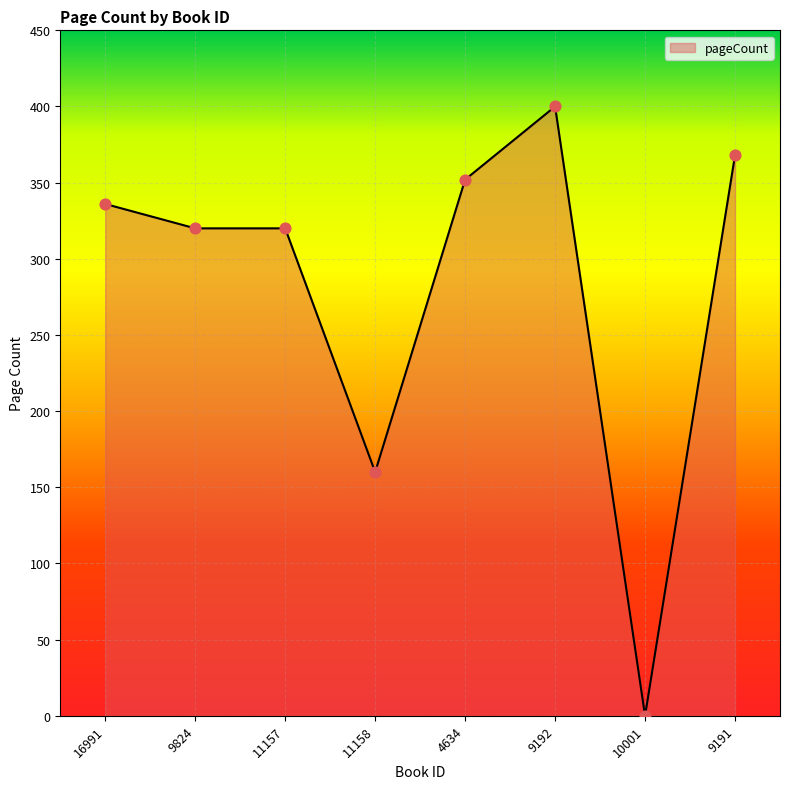

Approximately how many times larger is the value at 11157 compared to 9824?

1.0